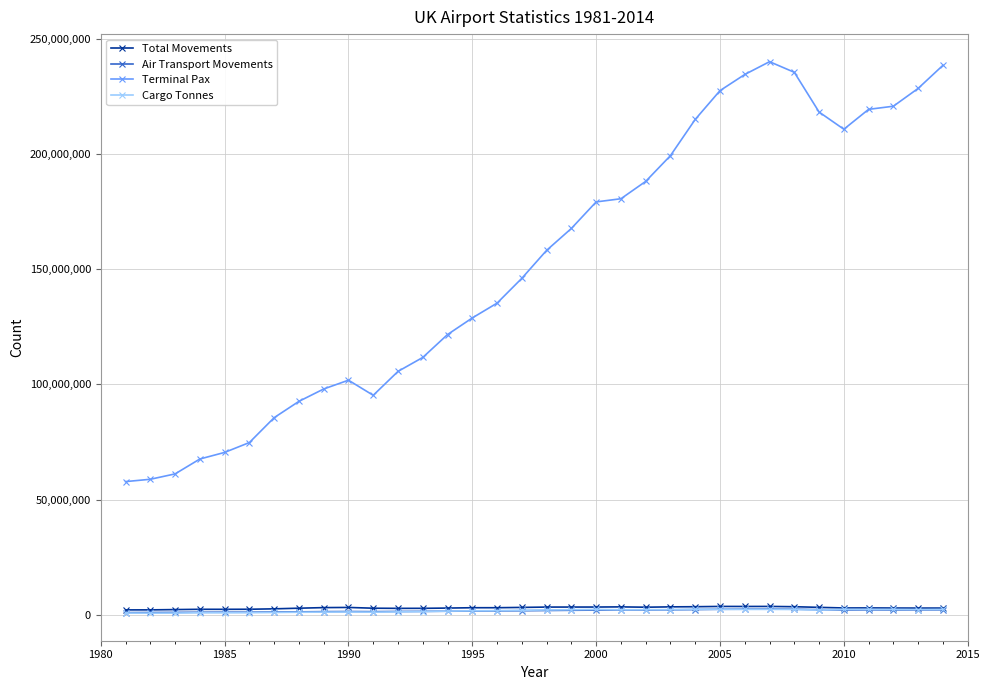

Which series has the largest total across all categories?

Terminal Pax